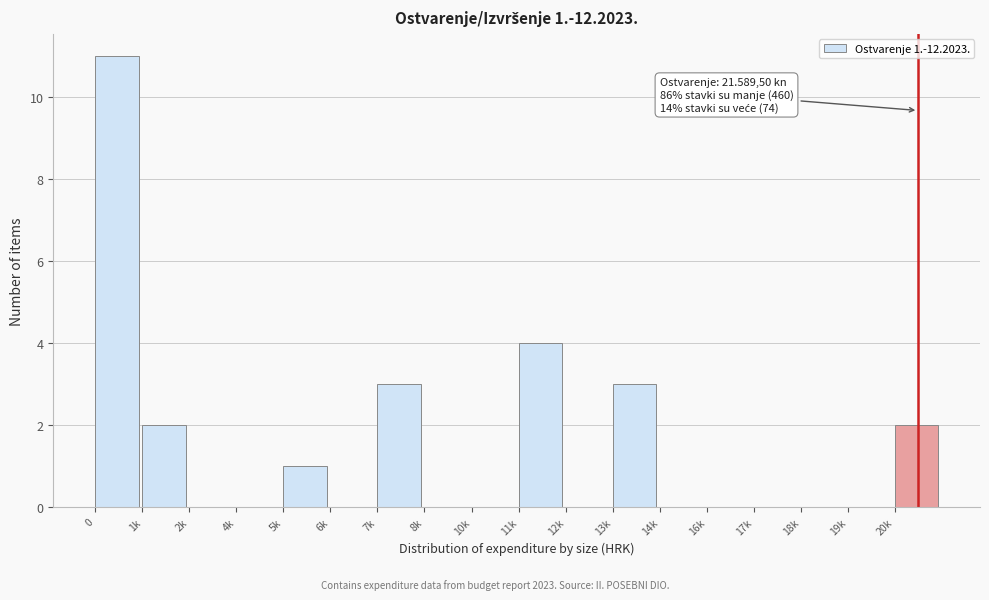

Reading left to right, what are all the values shown in this chart?

0=11	1k=2	2k=0	4k=0	5k=1	6k=0	7k=3	8k=0	10k=0	11k=4	12k=0	13k=3	14k=0	16k=0	17k=0	18k=0	19k=0	20k=2